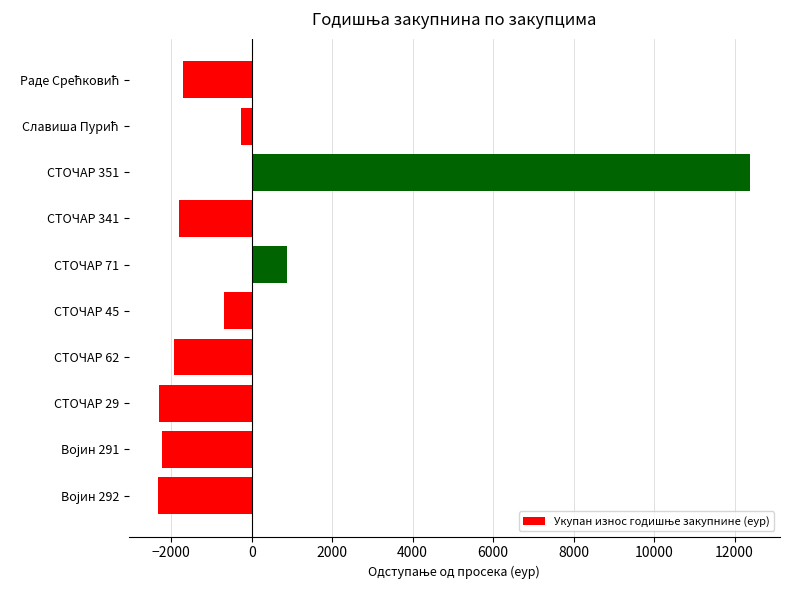

How many values are below -1710?

6